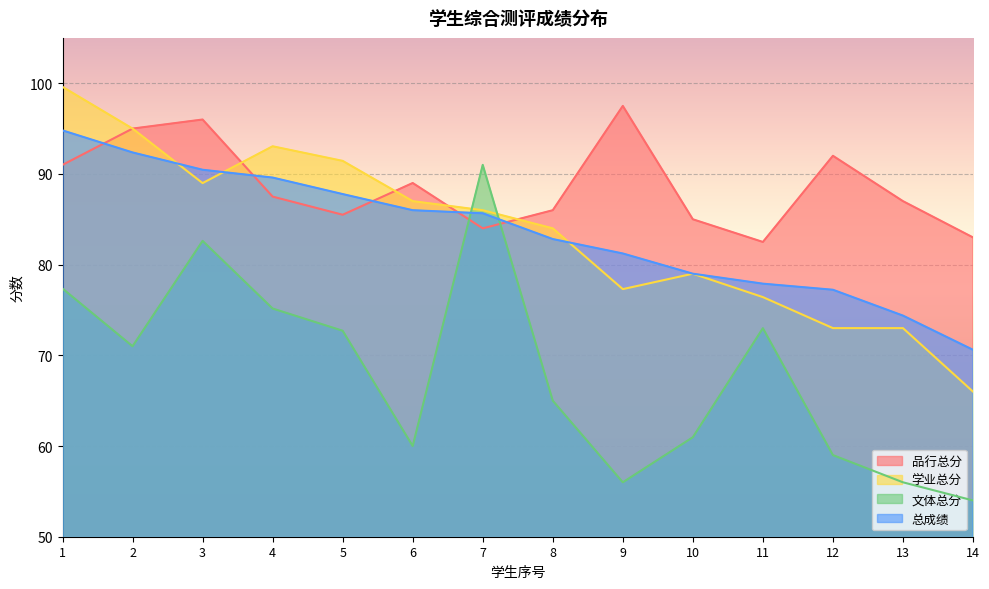

At which label is 学业总分 closest to 82?

8